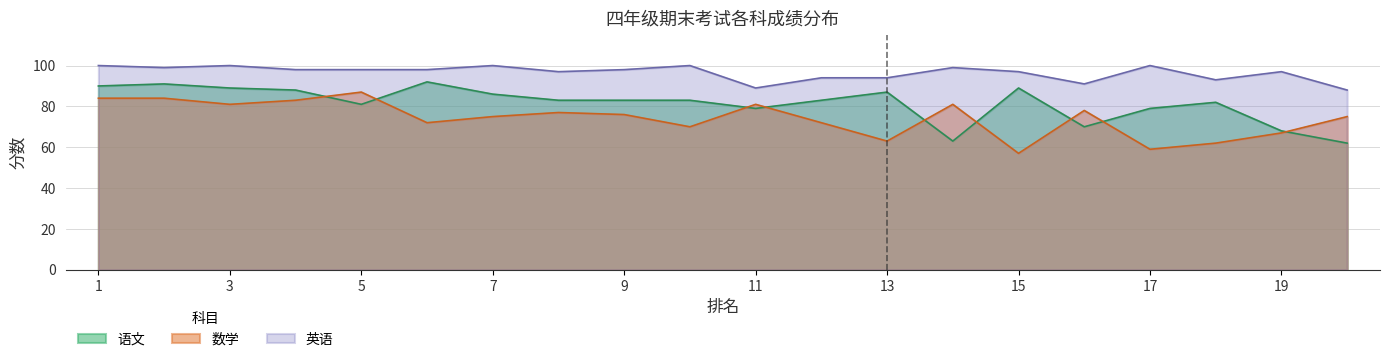

Reading left to right, transcribe all the data shown in this chart.

语文: 1=90	2=91	3=89	4=88	5=81	6=92	7=86	8=83	9=83	10=83	11=79	12=83	13=87	14=63	15=89	16=70	17=79	18=82	19=68	20=62
数学: 1=84	2=84	3=81	4=83	5=87	6=72	7=75	8=77	9=76	10=70	11=81	12=72	13=63	14=81	15=57	16=78	17=59	18=62	19=67	20=75
英语: 1=100	2=99	3=100	4=98	5=98	6=98	7=100	8=97	9=98	10=100	11=89	12=94	13=94	14=99	15=97	16=91	17=100	18=93	19=97	20=88